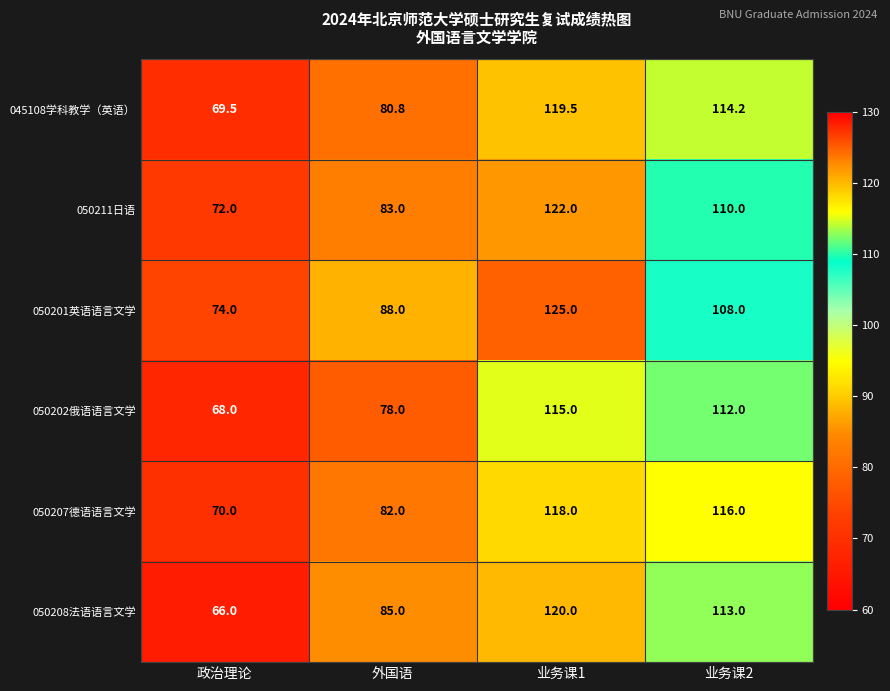

Count the number of categories in the chart.

4